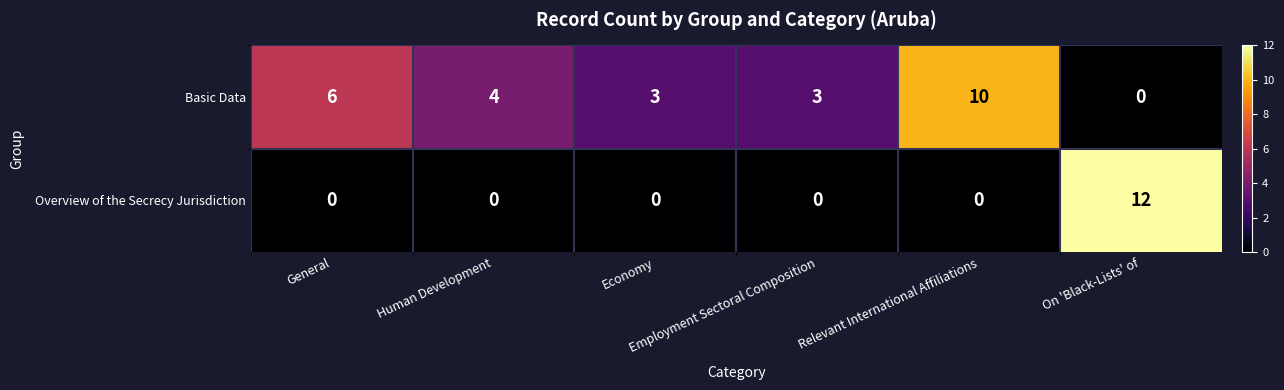

Which series has the largest range (max minus min)?

Overview of the Secrecy Jurisdiction